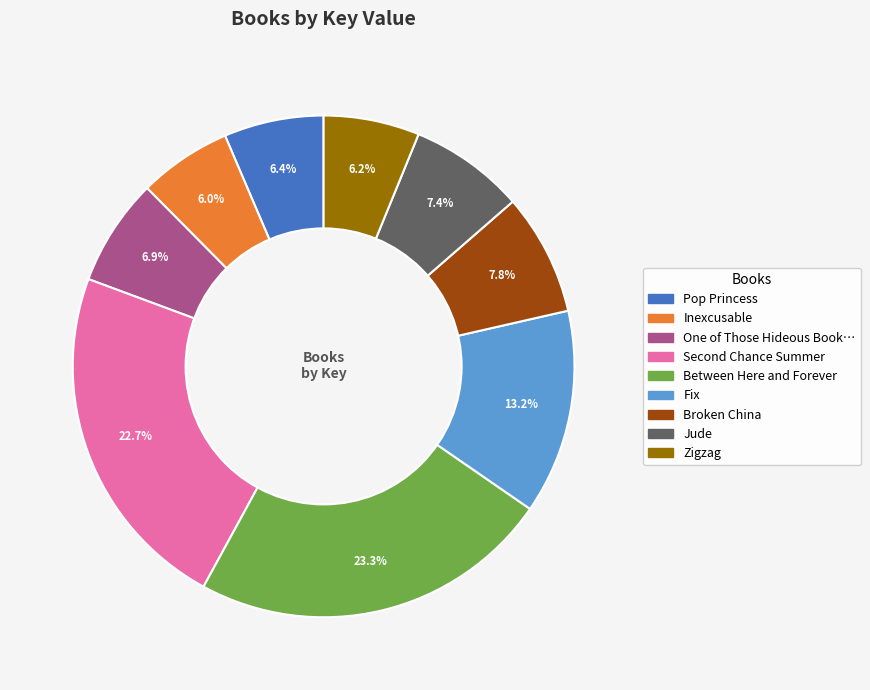

Is there any slice that represents more than half of the pie?

No